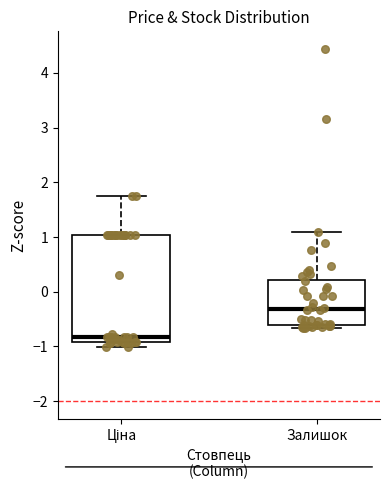

Which box has the lowest median line?

Ціна